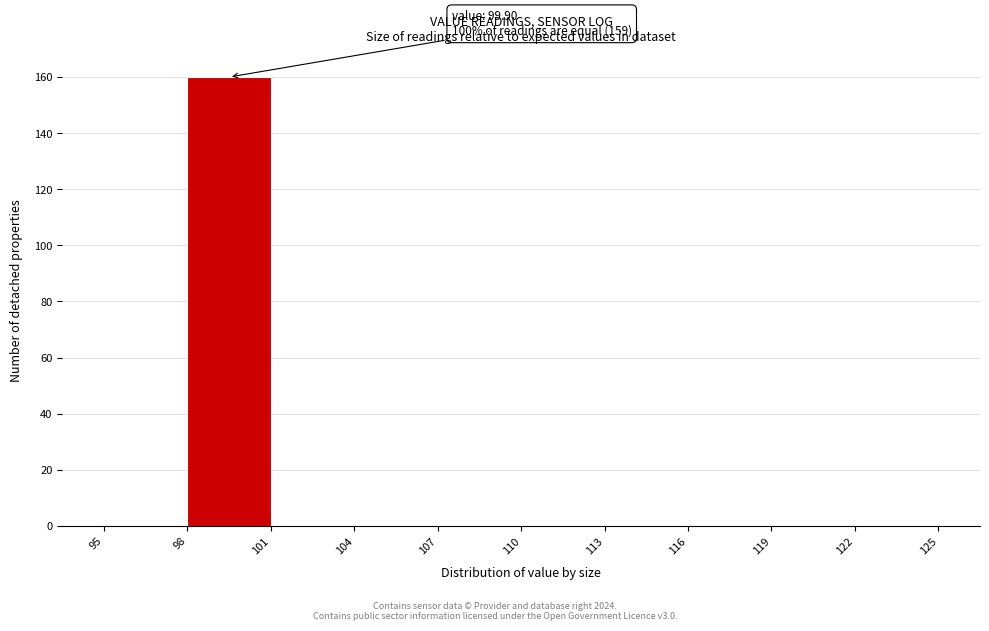

Over which range of the x-axis is the bar tallest?

98 to 101